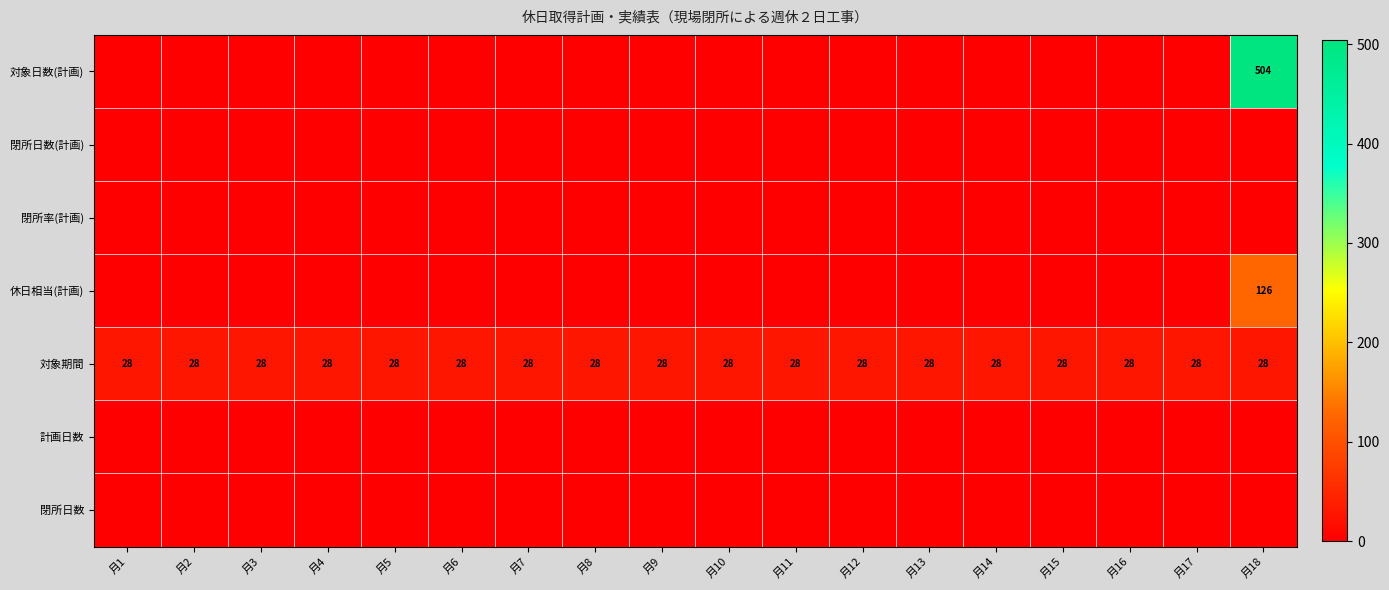

What is the sum of the 対象期間 values at 月18 and 月2?

56